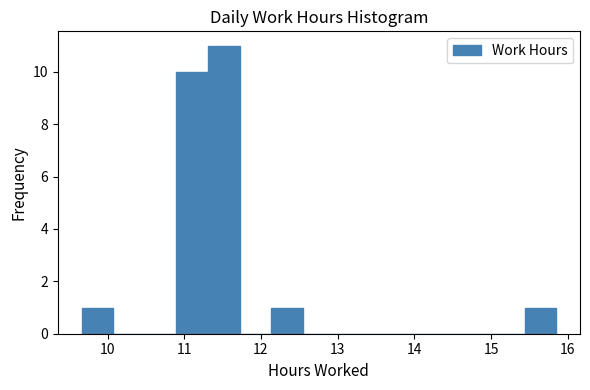

Reading left to right, transcribe this chart: for each bar, give the range it covers on the x-axis and its height. Neither the bar edges nor the heights are printed on the chart, so give them approximately, as read against the axes.

9.7 to 10.1: 1
10.1 to 10.5: 0
10.5 to 10.9: 0
10.9 to 11.3: 10
11.3 to 11.7: 11
11.7 to 12.1: 0
12.1 to 12.5: 1
12.5 to 13.0: 0
13.0 to 13.4: 0
13.4 to 13.8: 0
13.8 to 14.2: 0
14.2 to 14.6: 0
14.6 to 15.0: 0
15.0 to 15.4: 0
15.4 to 15.9: 1